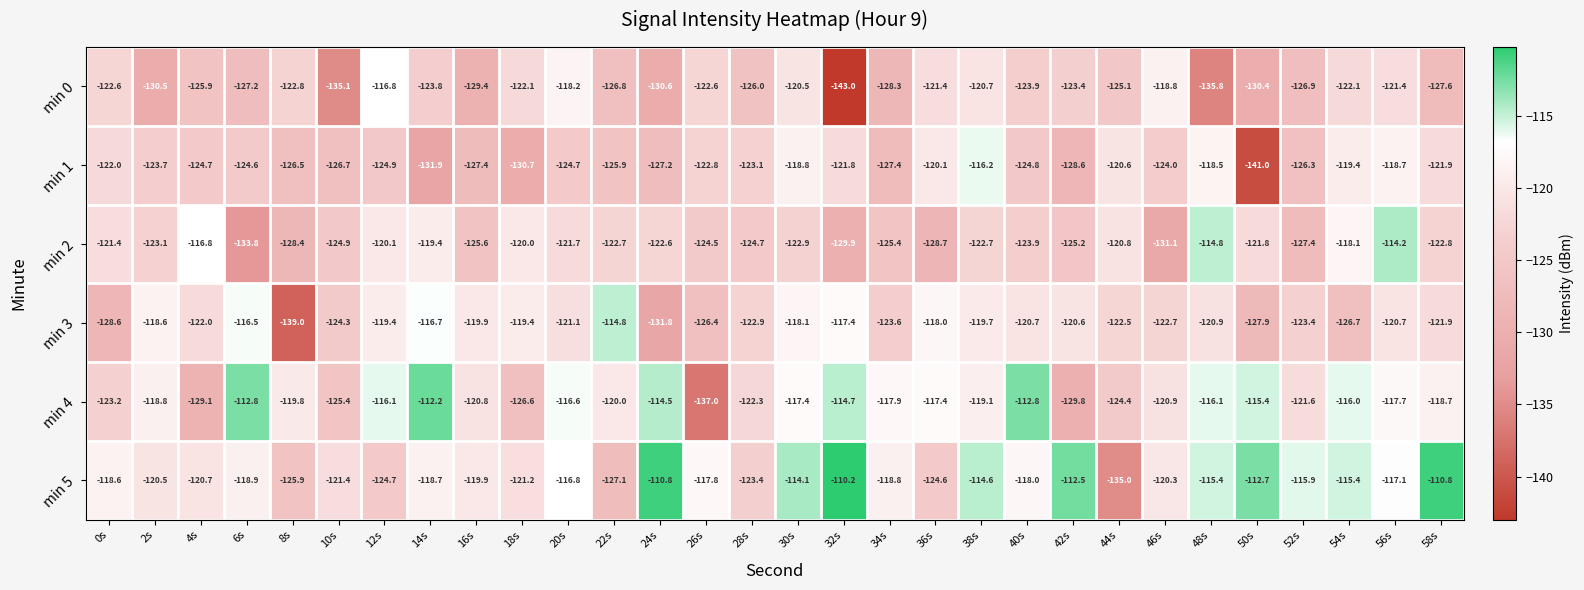

Is it true that min 4 equals -118.8 at 2s?

True